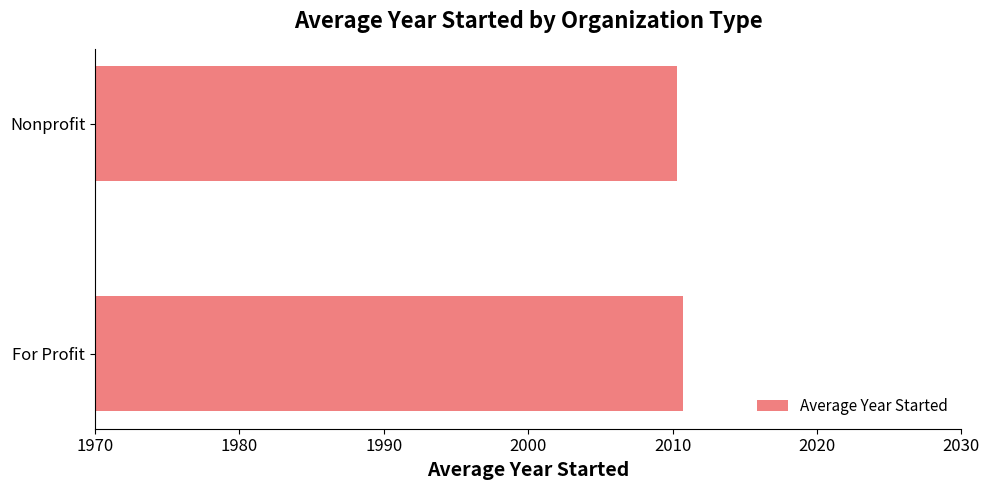

Reading bottom to top, extract all data points from this chart.

For Profit=2010.7	Nonprofit=2010.3